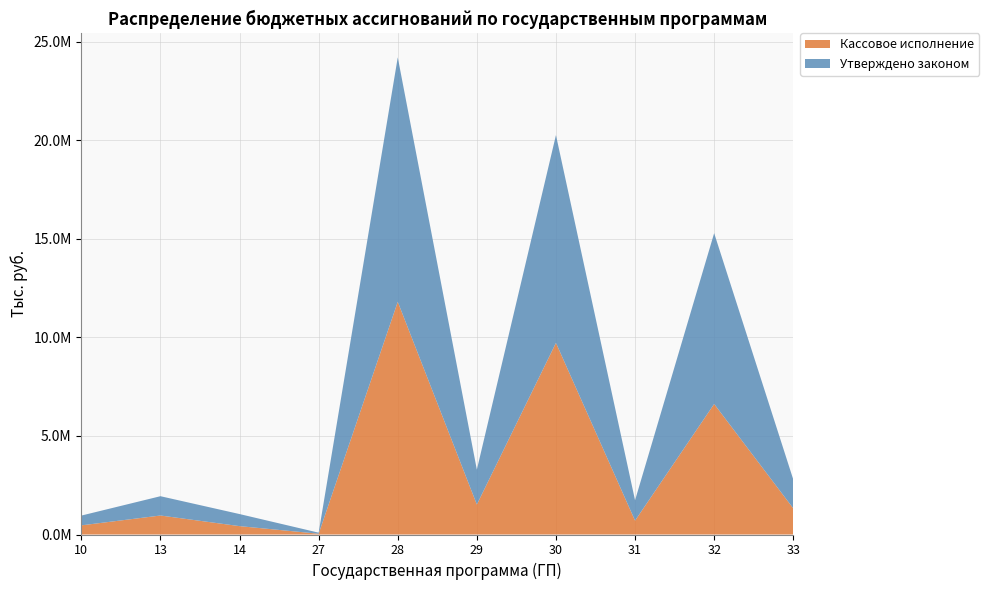

Reading left to right, list all the values displayed in this chart.

Кассовое исполнение: 464279.7	963175.7	424469.1	38374.0	11803181.4	1521002.8	9719548.2	703450.0	6621344.1	1327544.3
Утверждено законом: 496160.7	979495.7	612516.1	54503.9	12400270.4	1768938.6	10540564.8	1034023.5	8664403.1	1465706.6